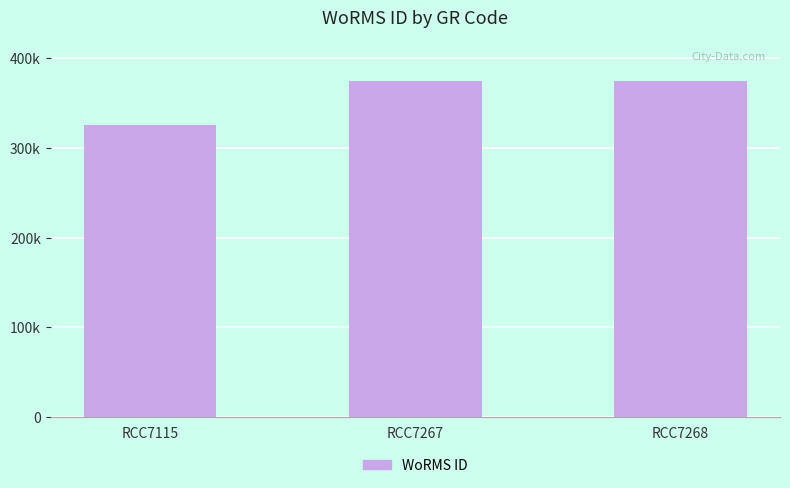

At which category does the chart reach its minimum across all series?

RCC7115